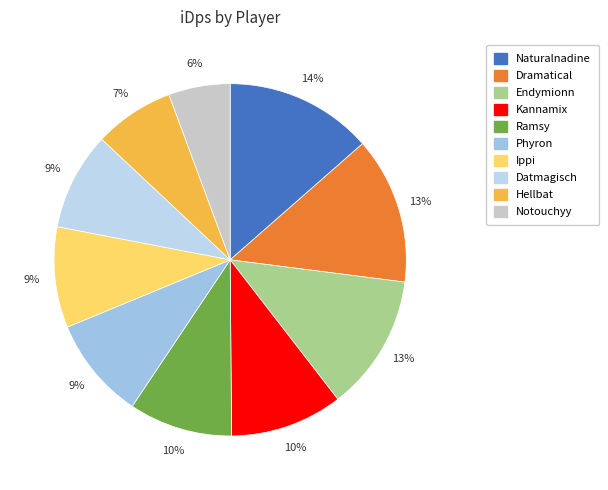

Does any single category account for the majority?

No